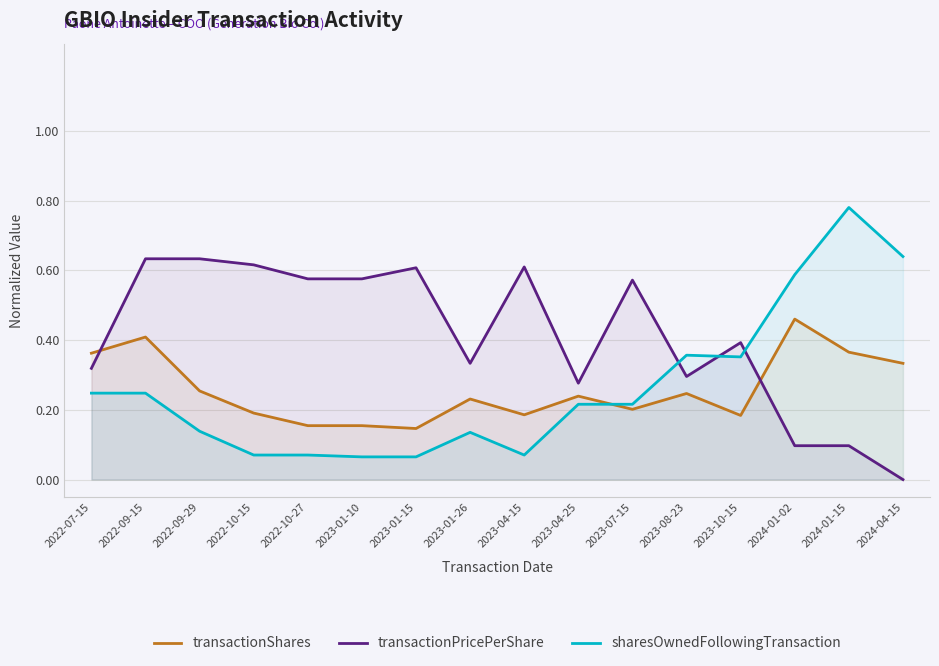

What is the difference between the transactionPricePerShare values at 2024-01-02 and 2023-01-15?

0.5